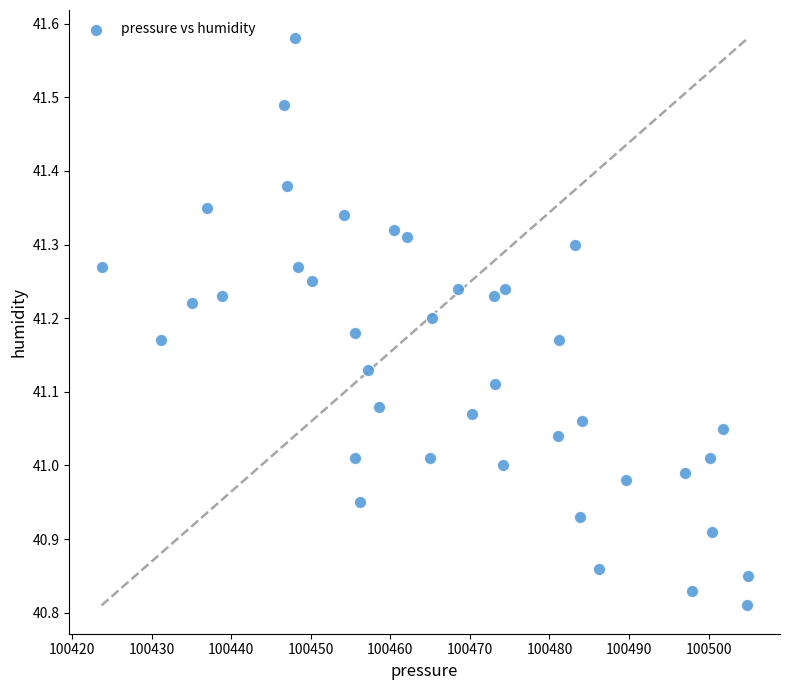

What is the range of X values (max minus min)?

81.2